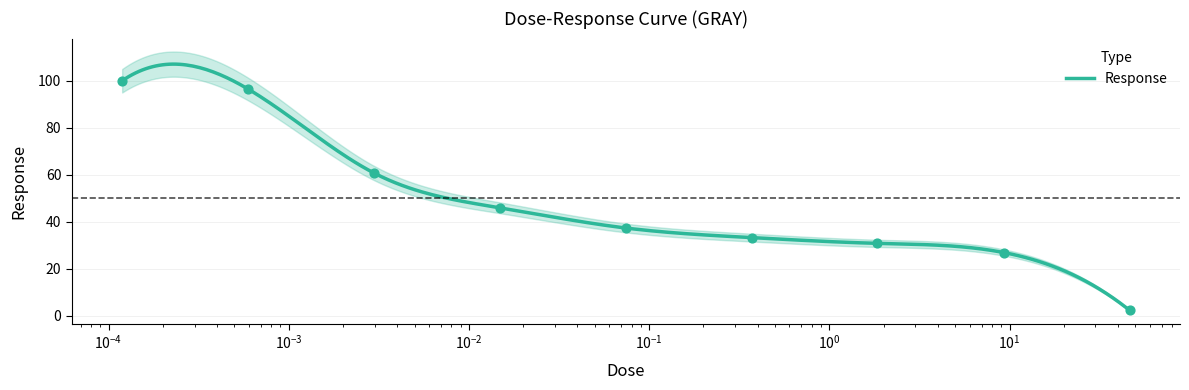

Approximately how many times larger is the value at 1.85 compared to 0.0742?

0.8